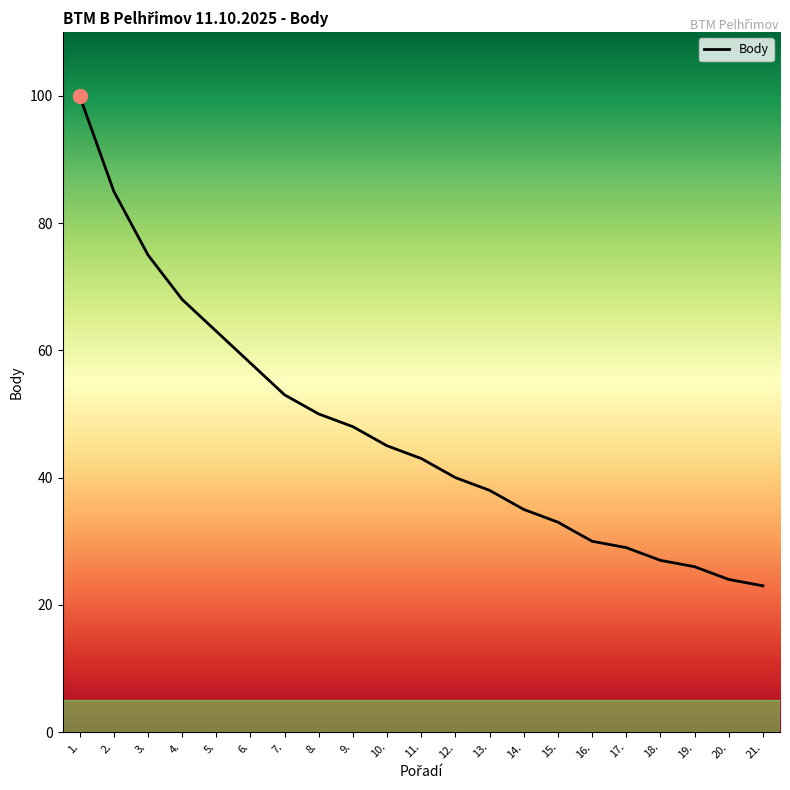

What is the difference between the second highest and minimum values?

62